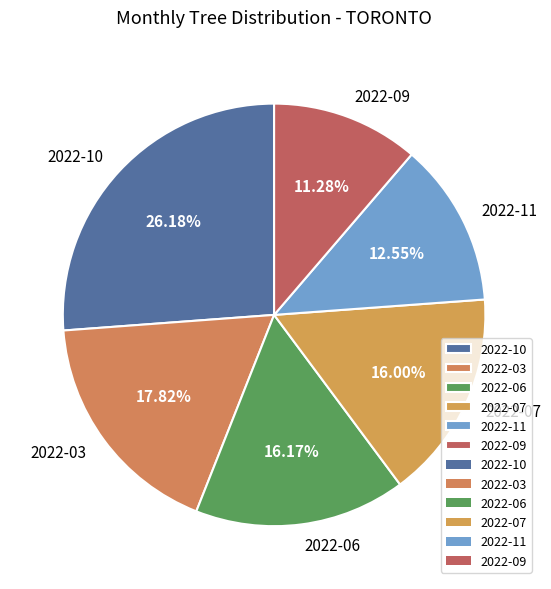

What is the ratio of the value at 2022-03 to the value at 2022-11?

1.4